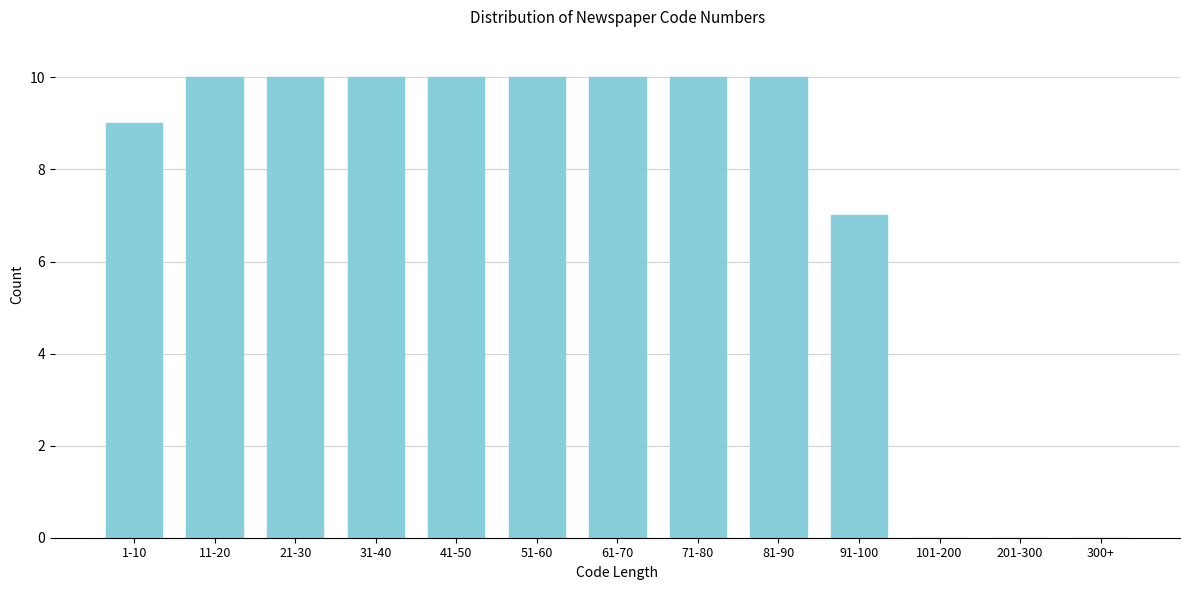

Reading left to right, list all the values displayed in this chart.

1-10=9	11-20=10	21-30=10	31-40=10	41-50=10	51-60=10	61-70=10	71-80=10	81-90=10	91-100=7	101-200=0	201-300=0	300+=0